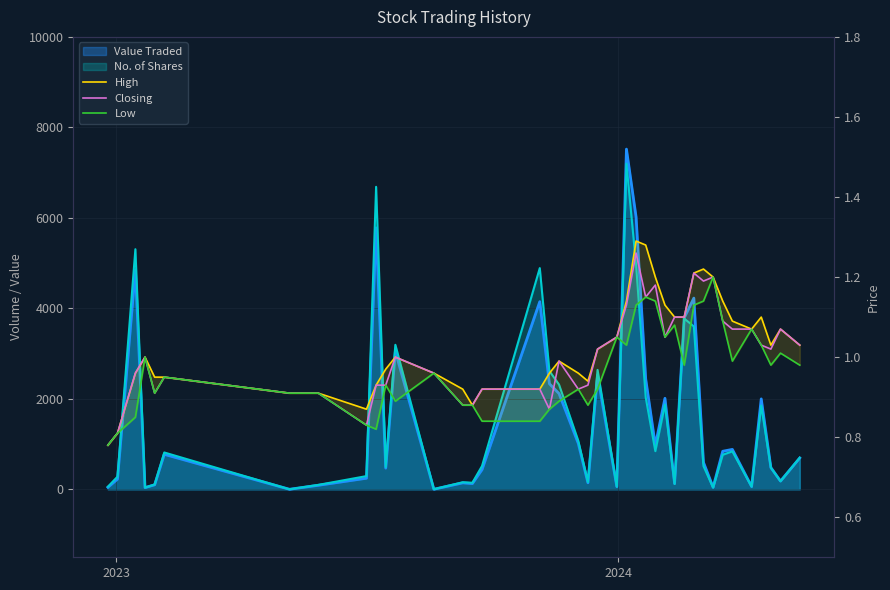

What is the average value of the Closing series?

1.0